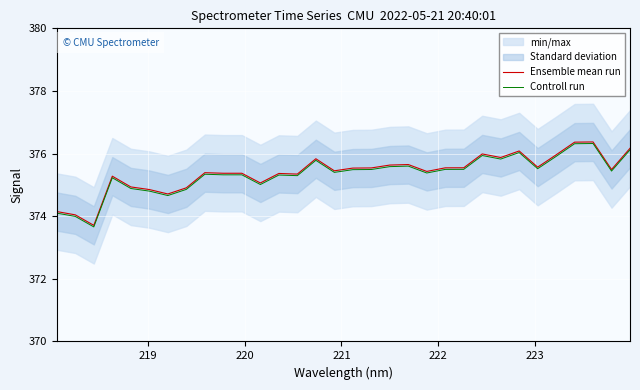

Reading left to right, list all the values displayed in this chart.

Ensemble mean run: 374.1	374.0	373.7	375.3	374.9	374.9	374.7	374.9	375.4	375.4	375.4	375.1	375.4	375.3	375.8	375.4	375.5	375.5	375.6	375.6	375.4	375.5	375.5	376.0	375.9	376.1	375.6	376.0	376.4	376.4	375.5	376.2
Controll run: 374.1	374.0	373.7	375.2	374.9	374.8	374.7	374.9	375.3	375.3	375.3	375.0	375.3	375.3	375.8	375.4	375.5	375.5	375.6	375.6	375.4	375.5	375.5	375.9	375.8	376.0	375.5	375.9	376.3	376.3	375.4	376.1